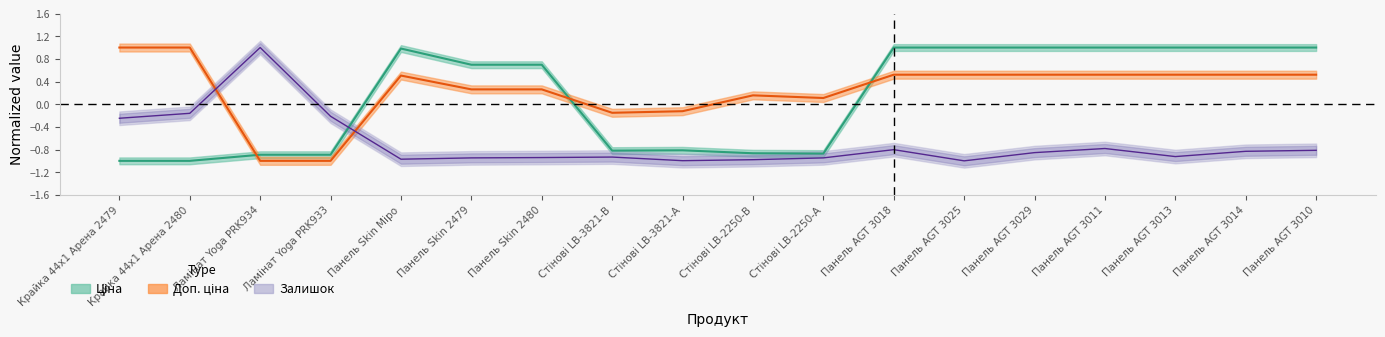

Is this an area chart (filled region under the line)?

No